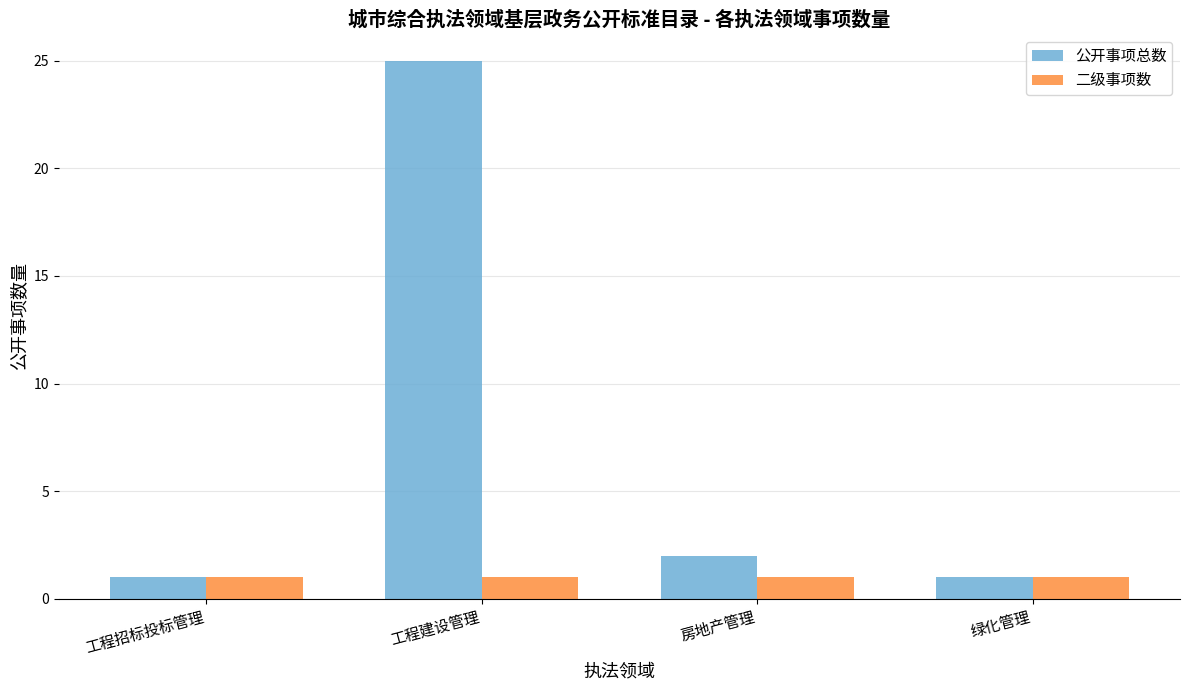

Is it true that 二级事项数 equals 0 at 绿化管理?

False